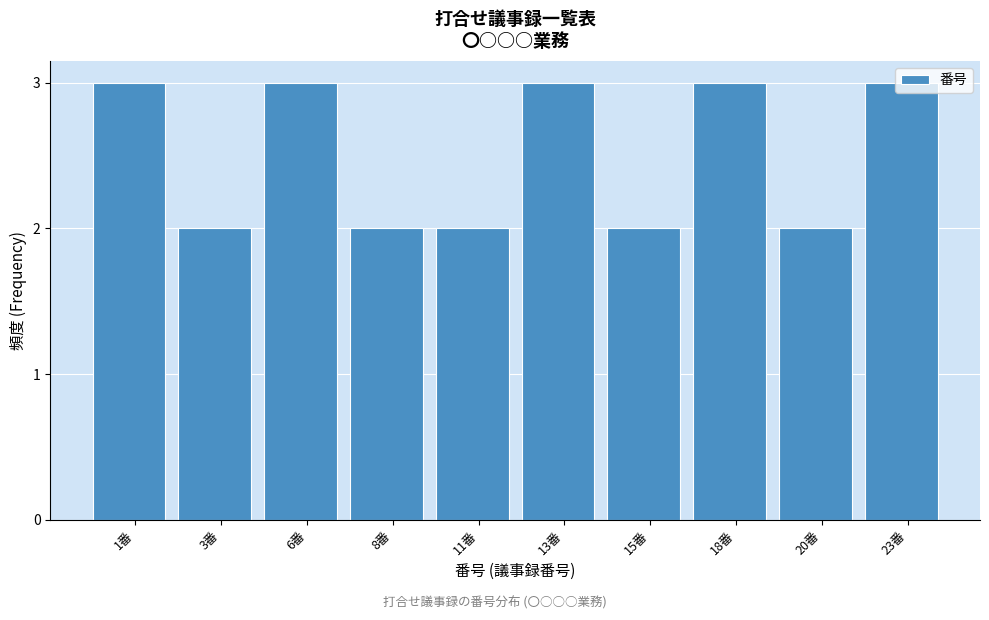

The value at 1番 is 3. True or false?

True